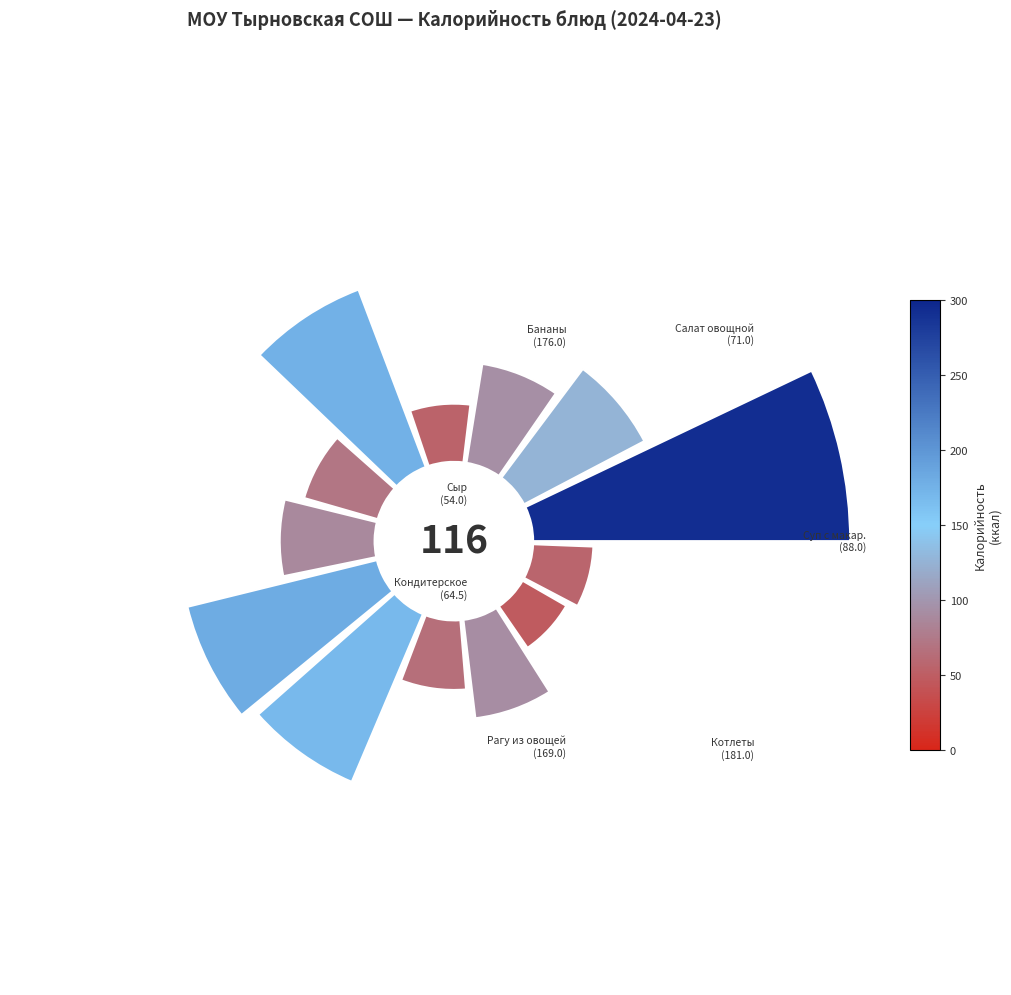

To the nearest percent, what is the difference between the largest and smallest slice percentages?

16%